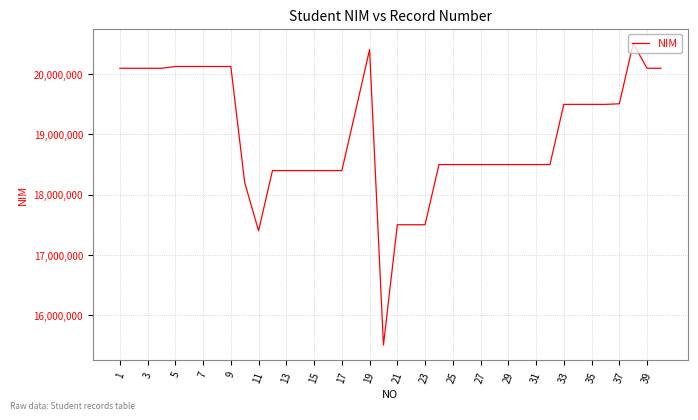

What is the smallest value displayed?

15500075